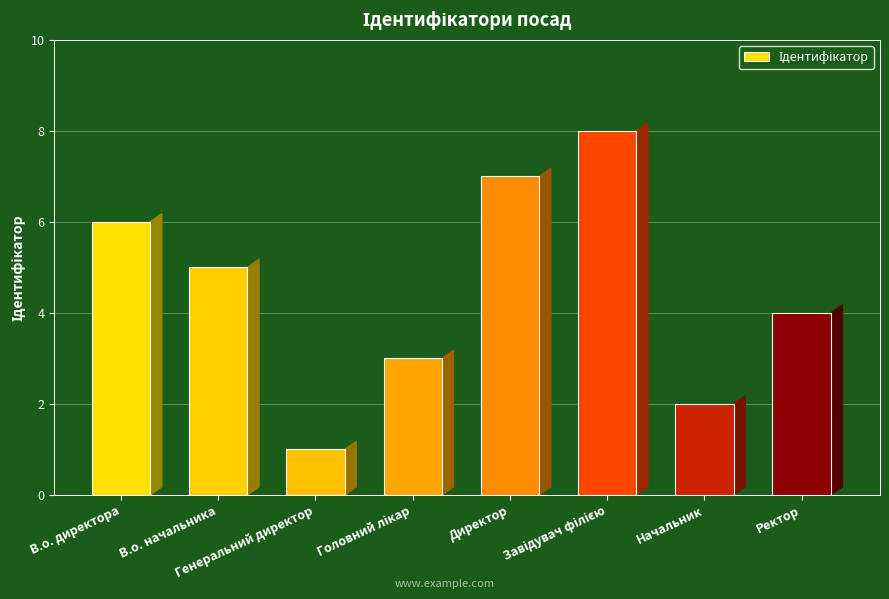

How many values are below 5?

4